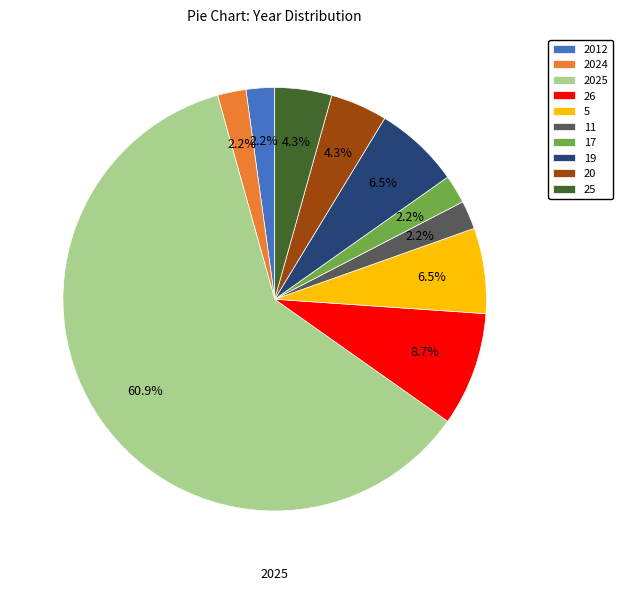

How many segments does this pie chart have?

10